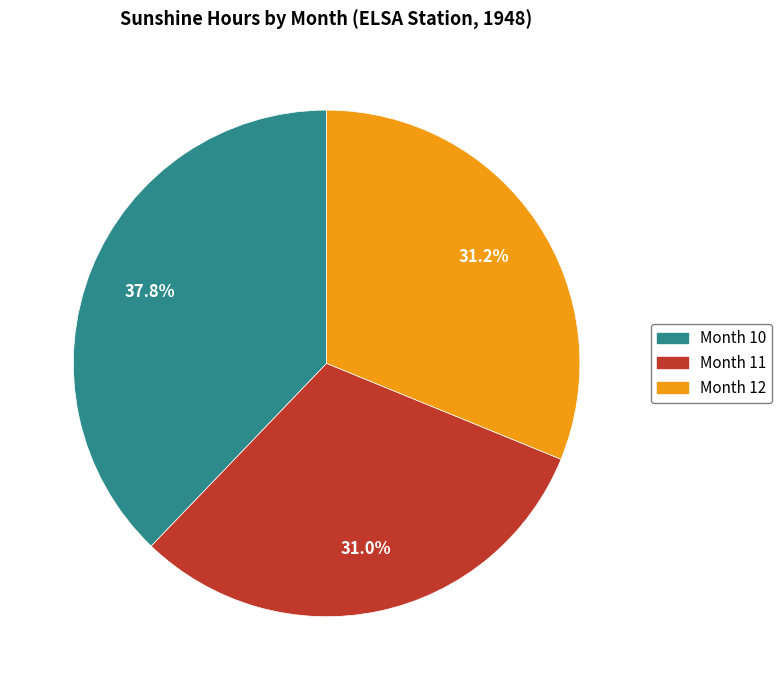

Is there a majority slice in this chart?

No